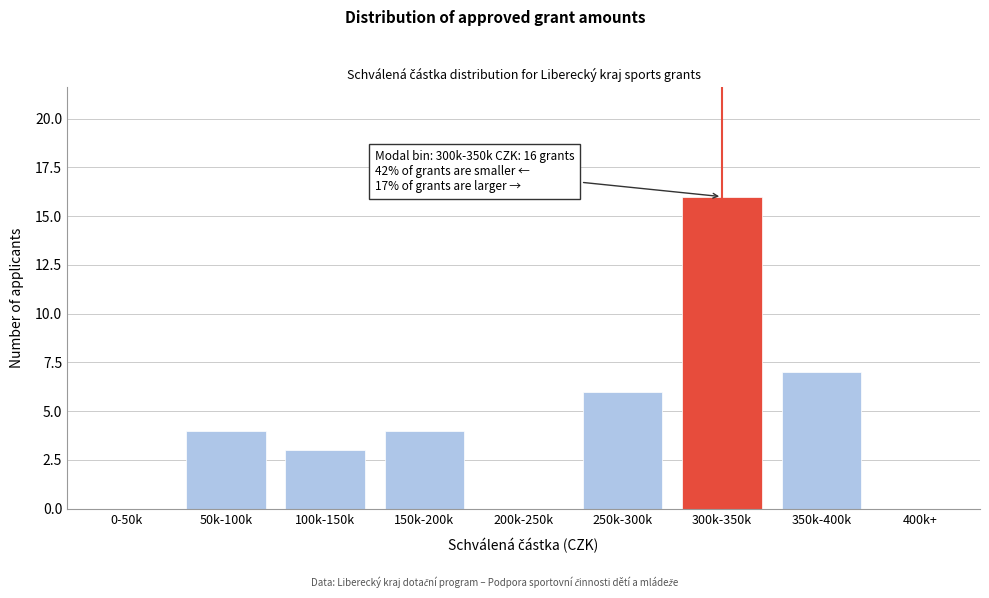

Reading left to right, list all the values displayed in this chart.

0-50k=0	50k-100k=4	100k-150k=3	150k-200k=4	200k-250k=0	250k-300k=6	300k-350k=16	350k-400k=7	400k+=0